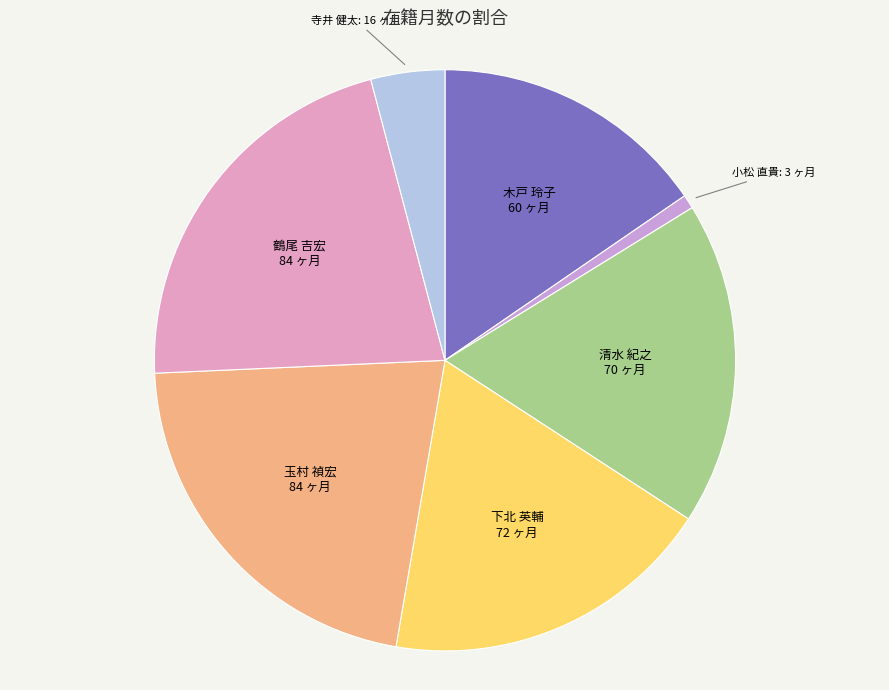

Is it true that 鶴尾 吉宏 is 22% of the pie?

True